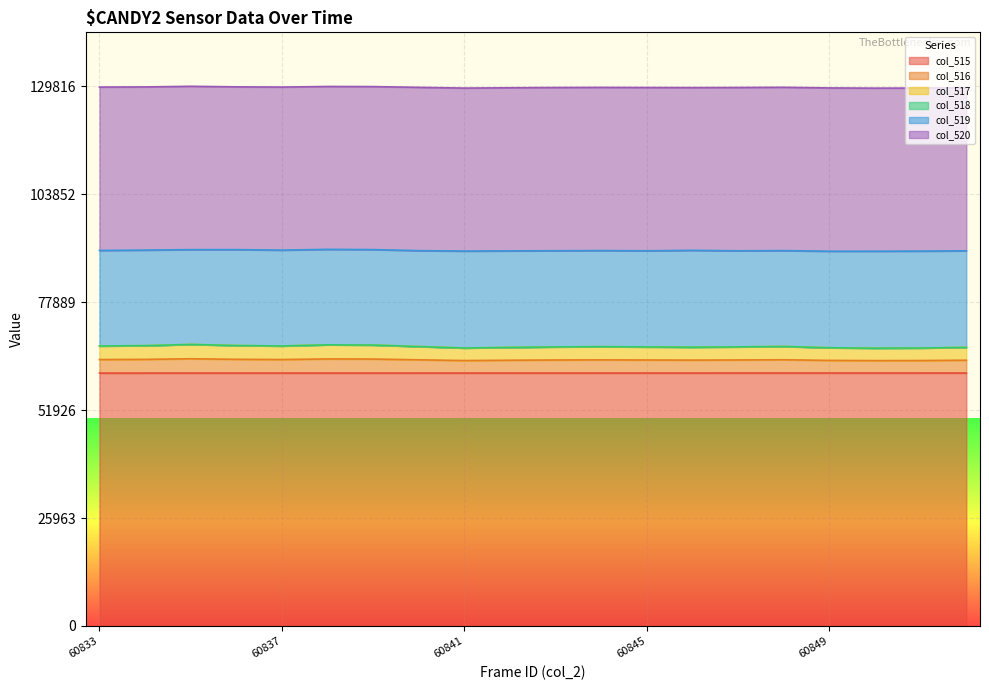

True or false: col_515 and col_517 intersect in this chart.

False